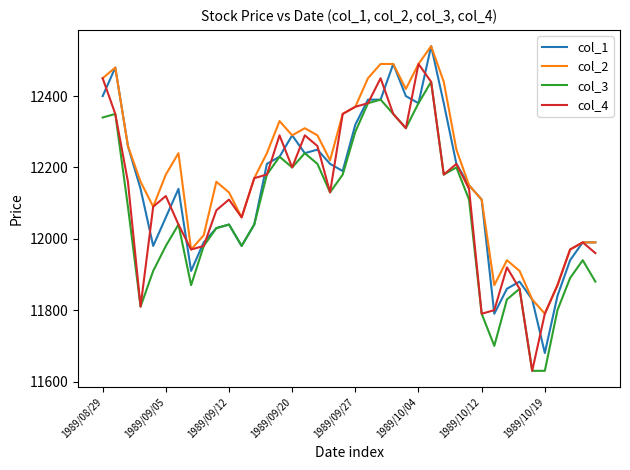

True or false: col_2 and col_3 cross at least once.

False